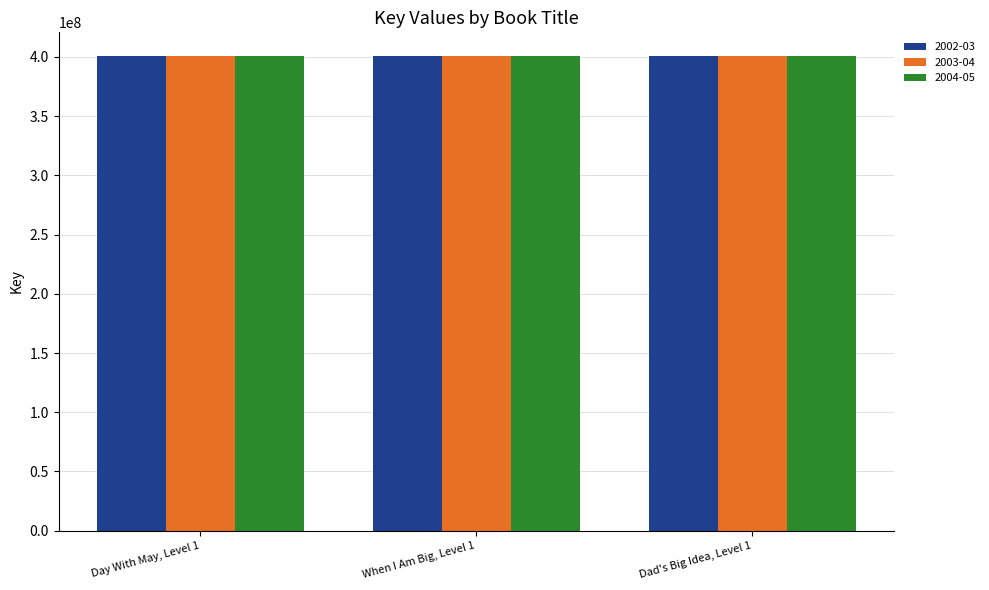

What is the greatest value displayed?

400717156